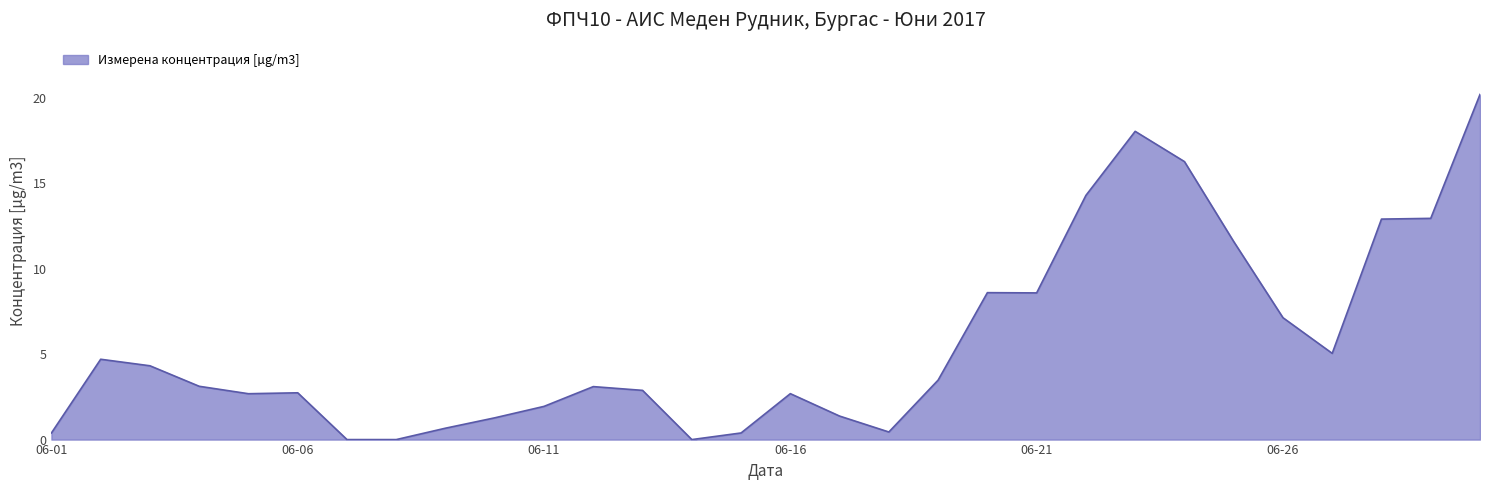

What is the maximum value shown in the chart?

20.2